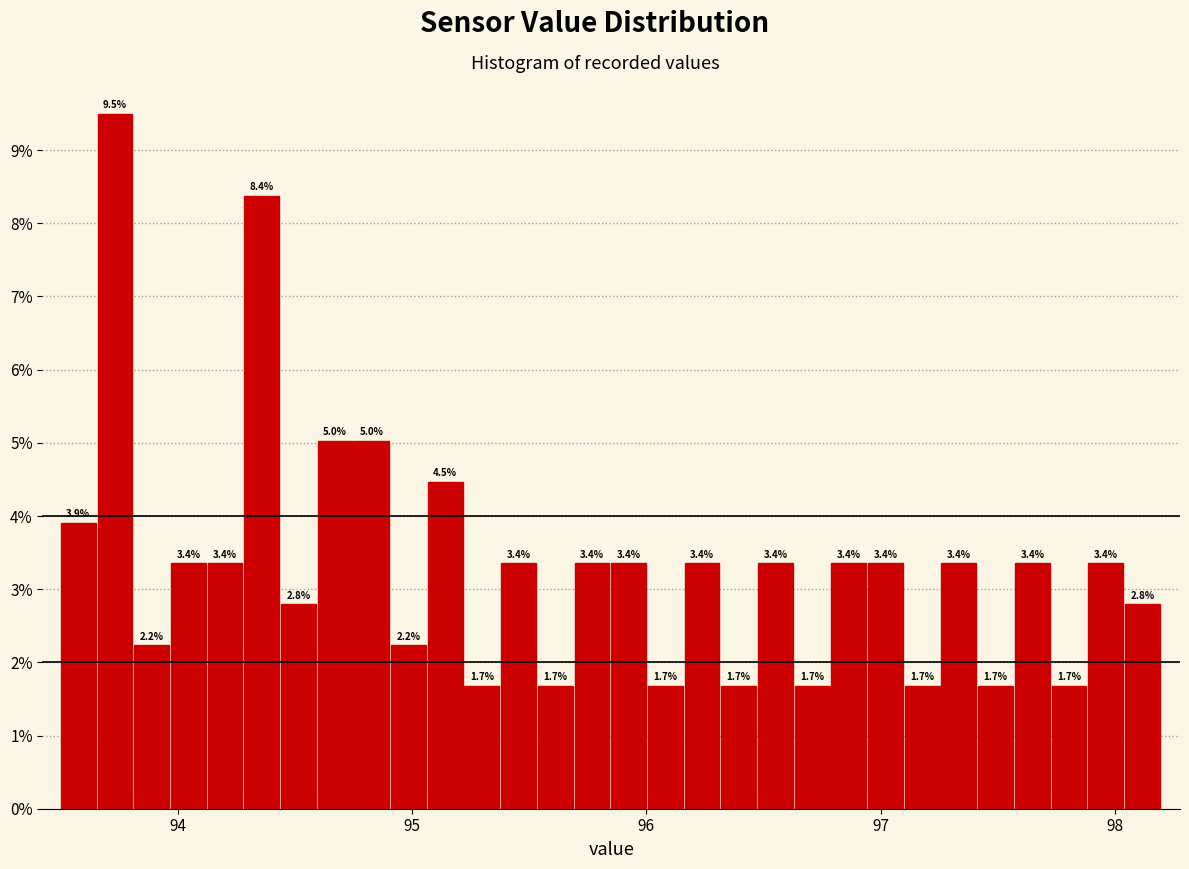

Around what value on the x-axis is the tallest bar? Give the approximate position of its centre, as read against the axis.

93.7